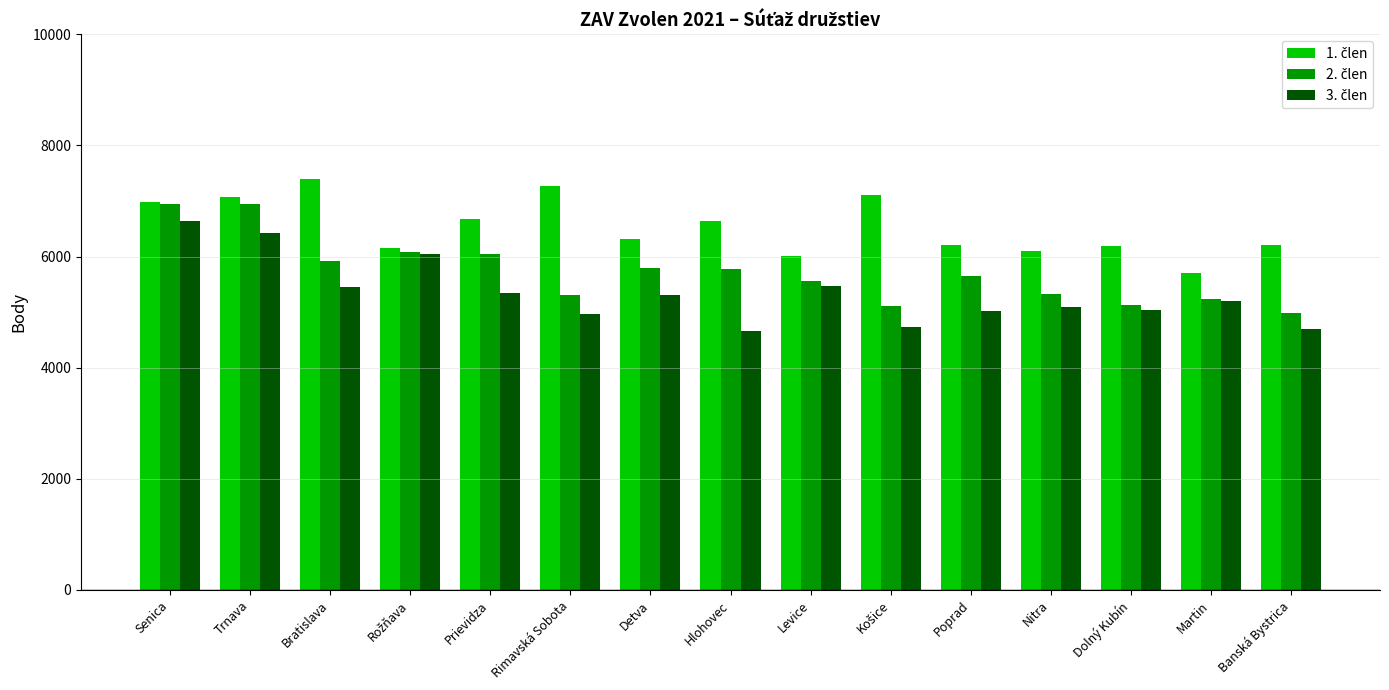

What is the spread (max minus min) of values at Nitra?

1005